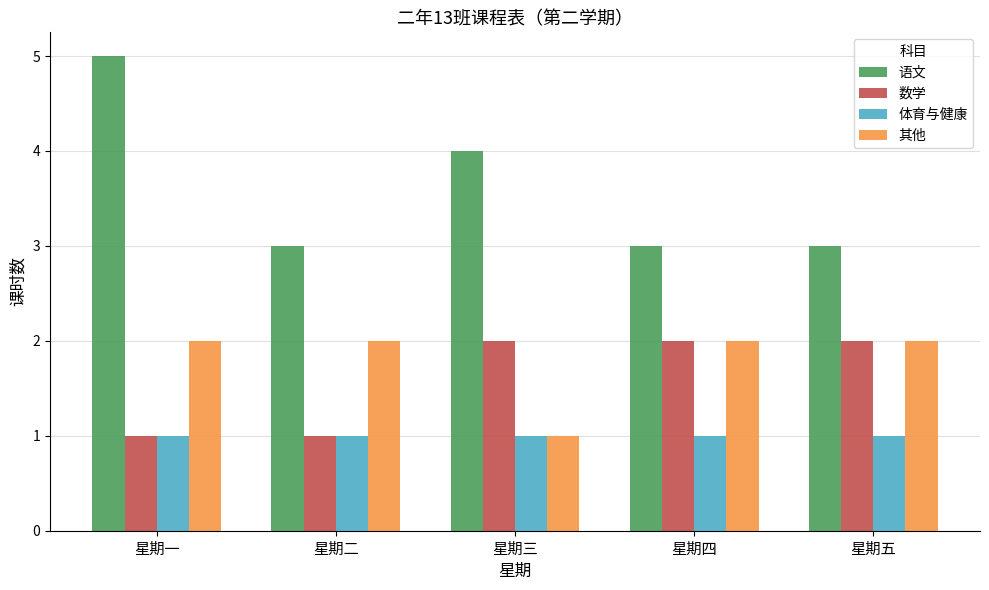

Reading left to right, list all the values displayed in this chart.

语文: 5	3	4	3	3
数学: 1	1	2	2	2
体育与健康: 1	1	1	1	1
其他: 2	2	1	2	2